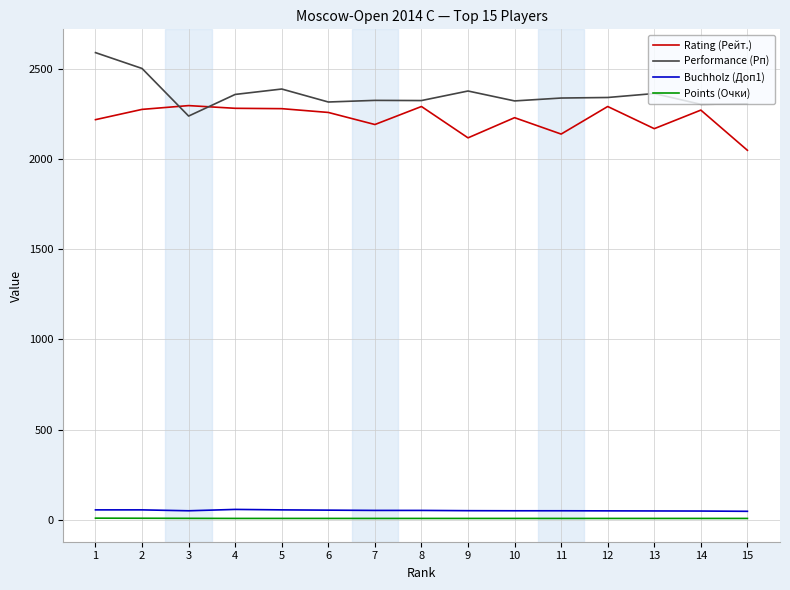

What is the approximate value of Points (Очки) at 13?

7.0